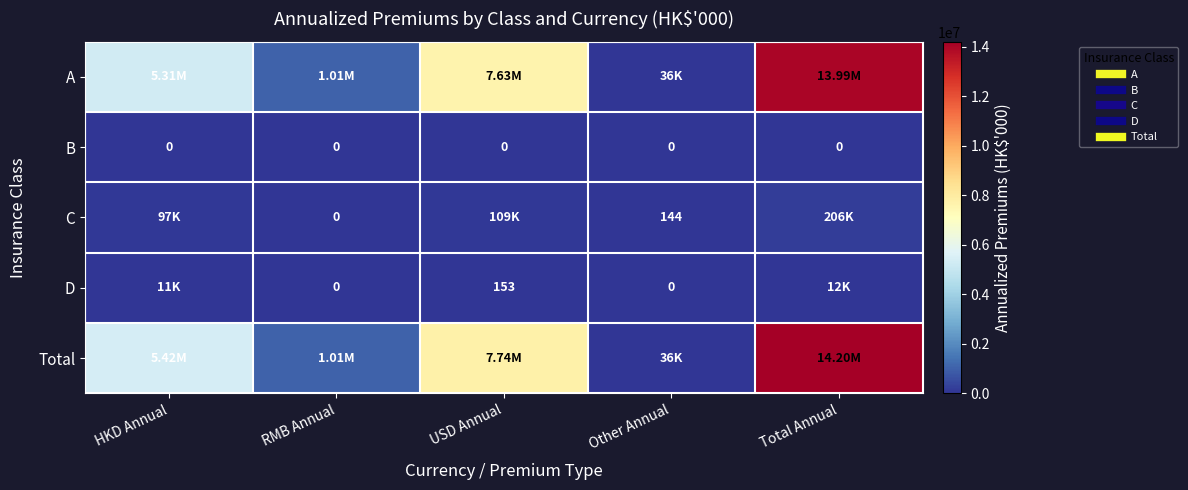

At which category is the sum across all series the highest?

Total Annual